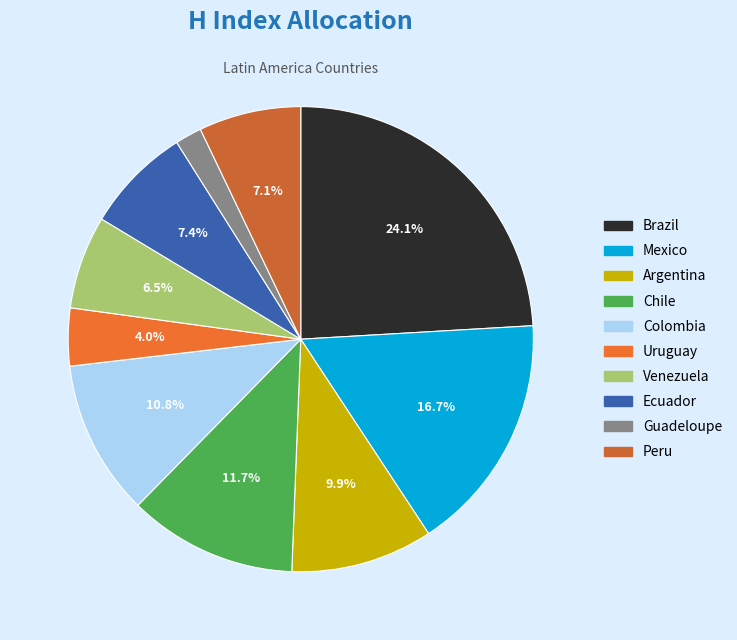

Is the sum of Ecuador and Chile greater than half?

No